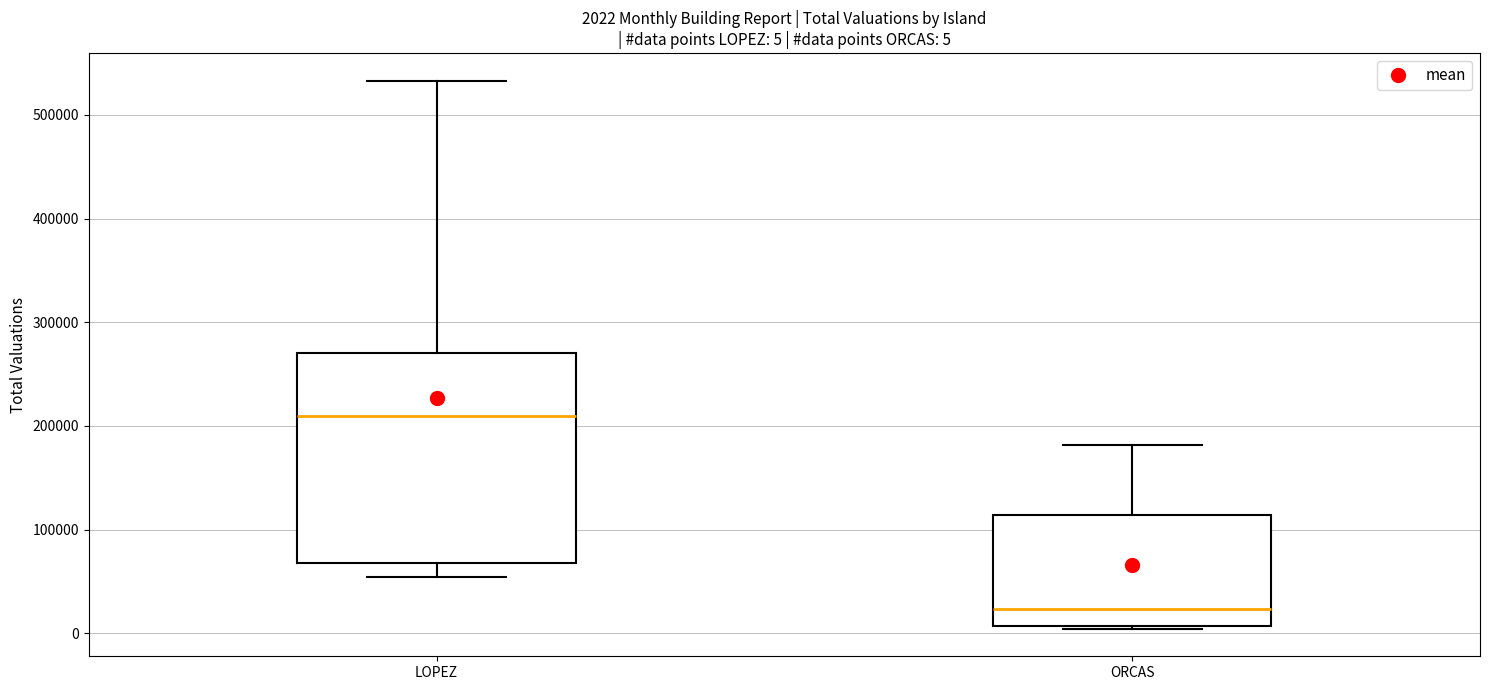

Comparing the boxes themselves (not the whiskers), which one is the tallest?

LOPEZ